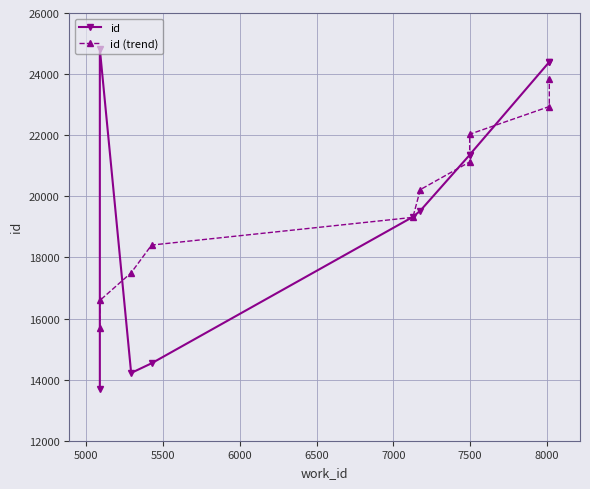

How many distinct data groups are displayed?

2